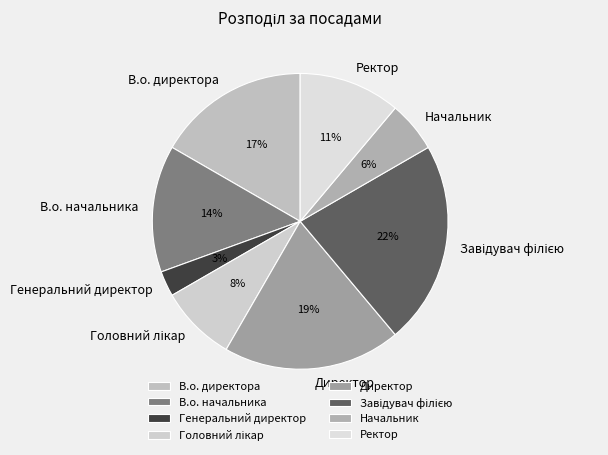

To the nearest percent, what percentage of the pie is Генеральний директор?

3%